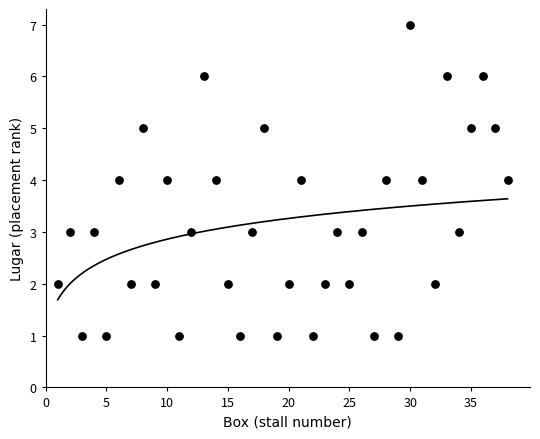

What is the range of X values (max minus min)?

37